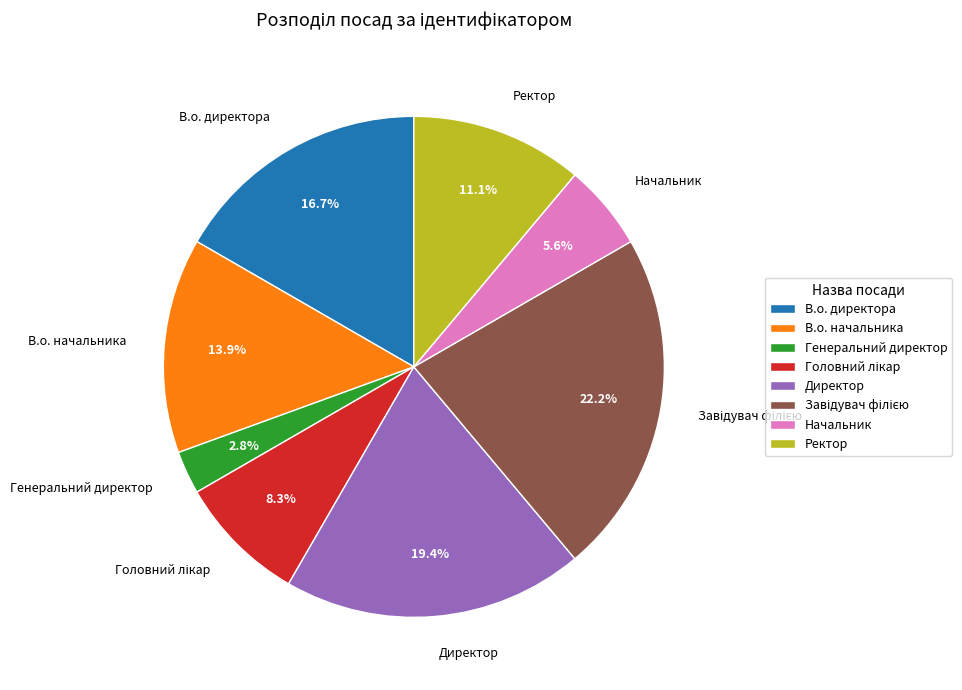

How many segments does this pie chart have?

8